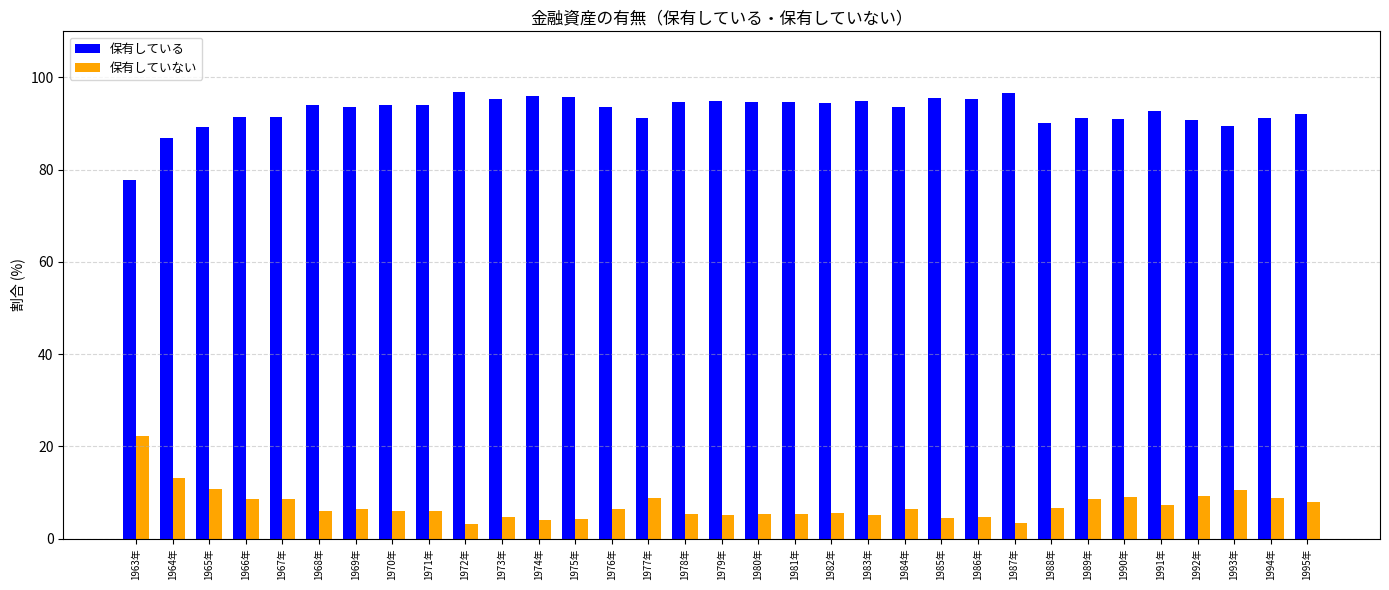

What is the spread (max minus min) of values at 1966年?

83.0